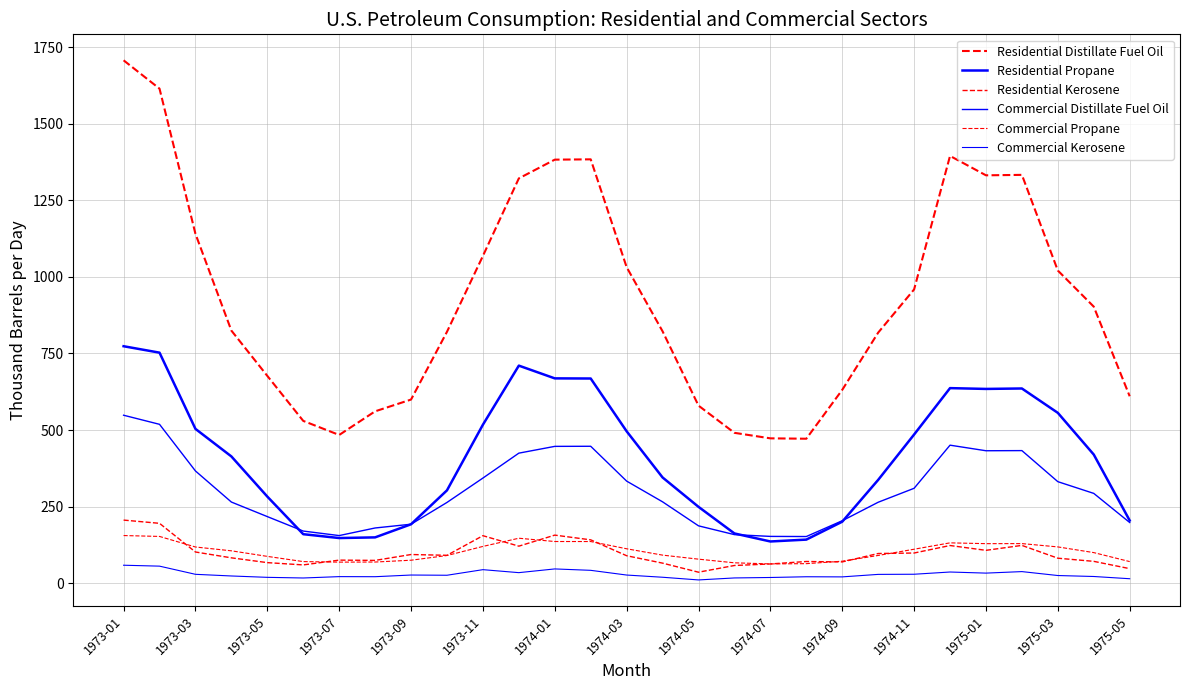

True or false: Commercial Kerosene and Residential Distillate Fuel Oil cross at least once.

False